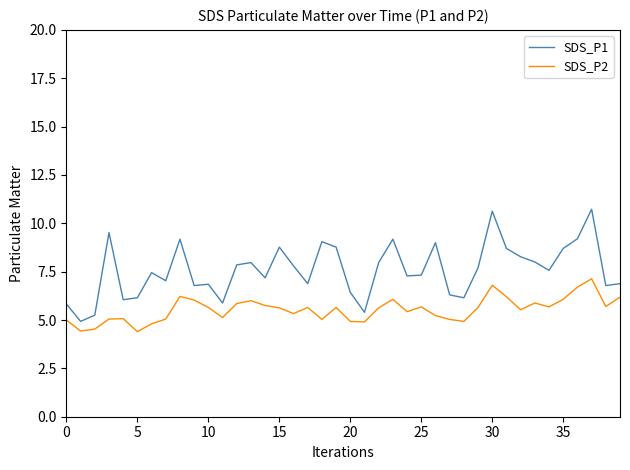

How many lines are shown in the chart?

2